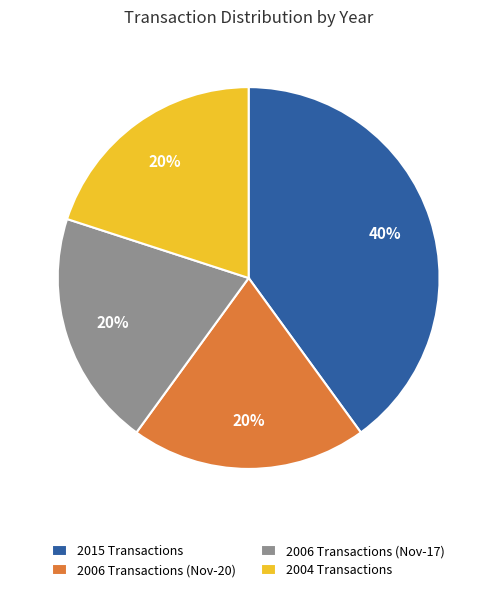

Does 2006 Transactions (Nov-20) account for over 50% of the chart?

No